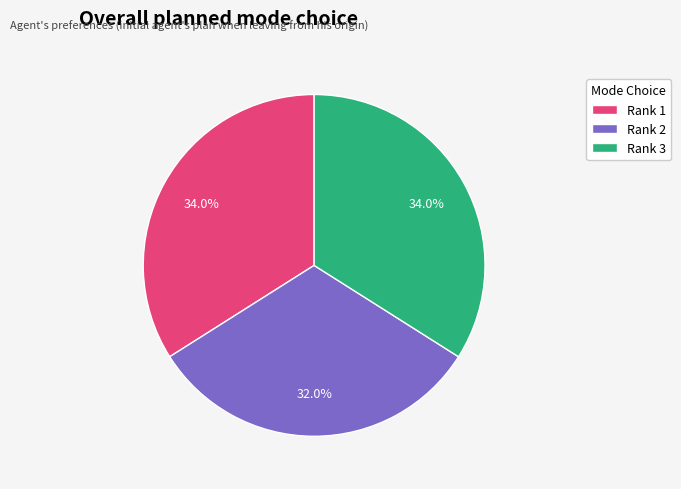

To the nearest percent, what percentage of the pie is Rank 2?

32%